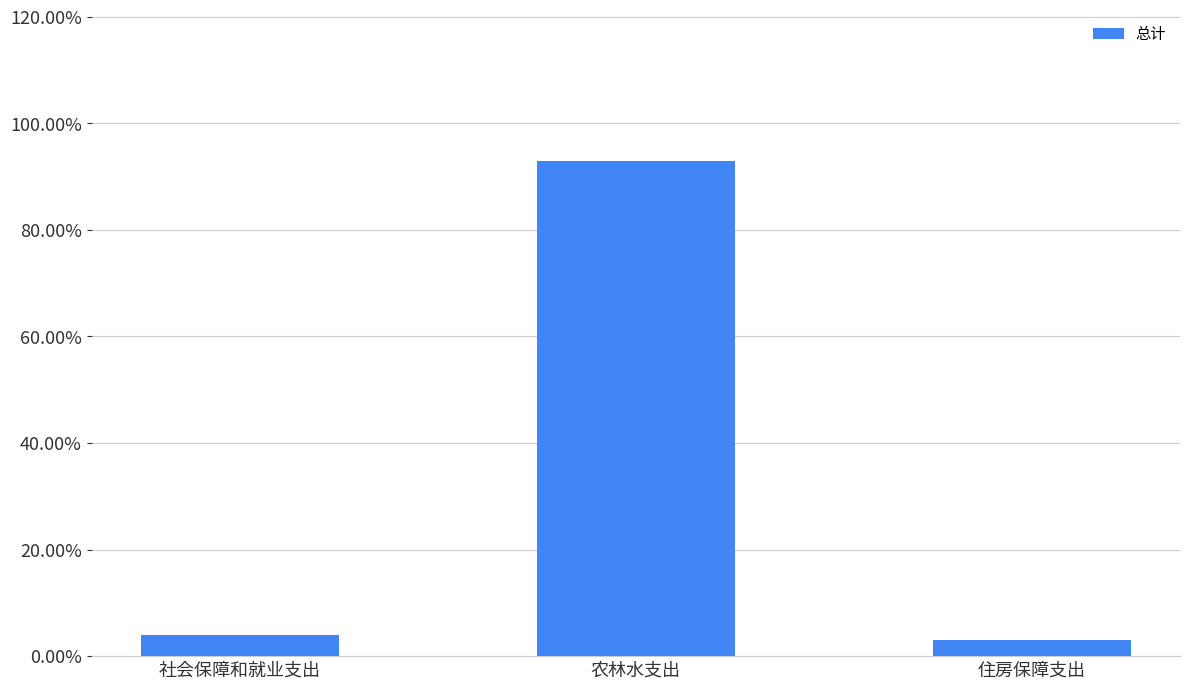

Rank the categories by value from lowest to highest.

住房保障支出, 社会保障和就业支出, 农林水支出